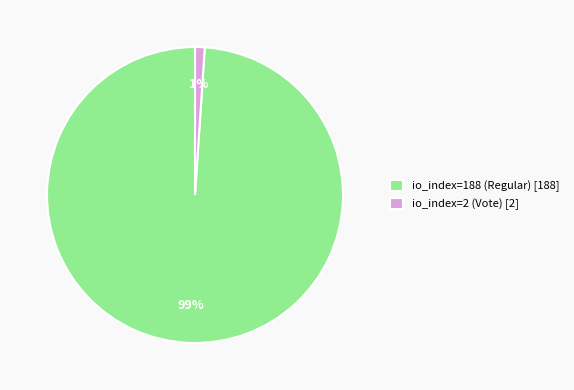

Does io_index=188 (Regular) account for over 50% of the chart?

Yes